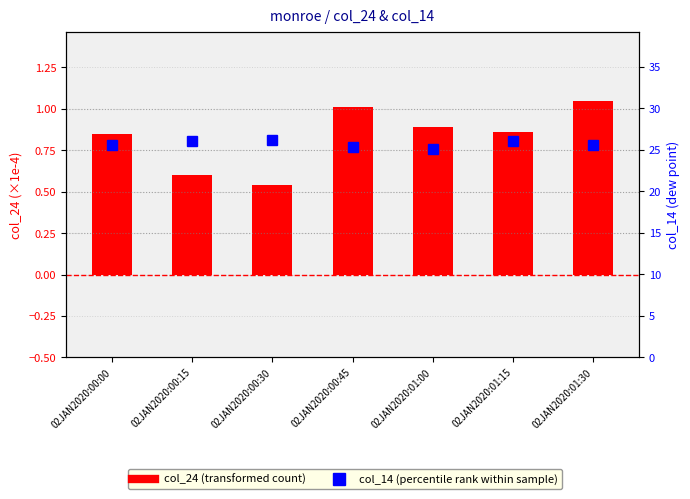

At how many categories does at least one series exceed 5?

7